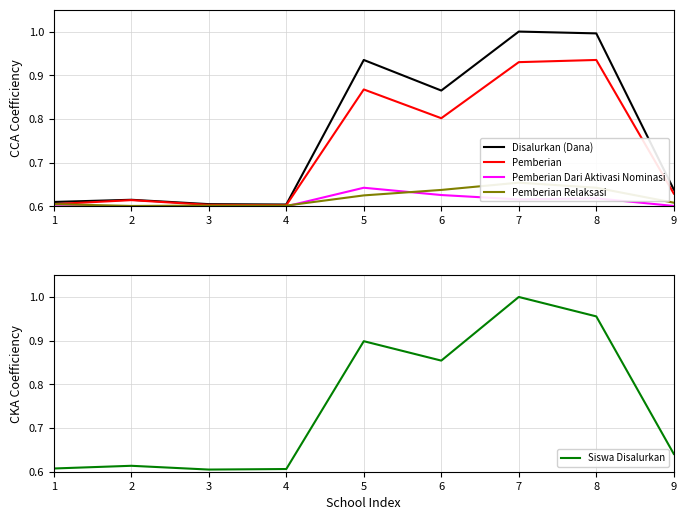

Which label corresponds to the smallest value in the chart?

1